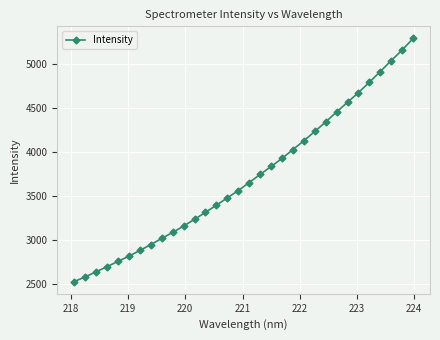

What is the value of the 22nd point from the left?

4130.6